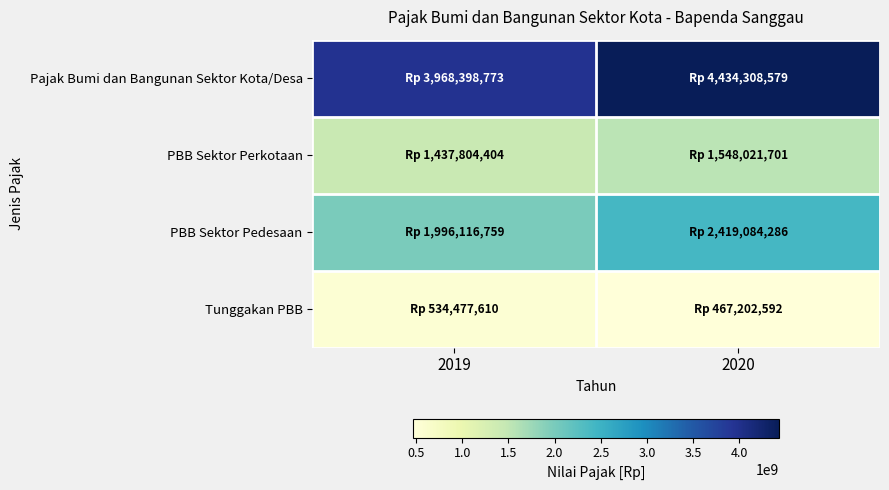

How many categories are shown in the chart?

2